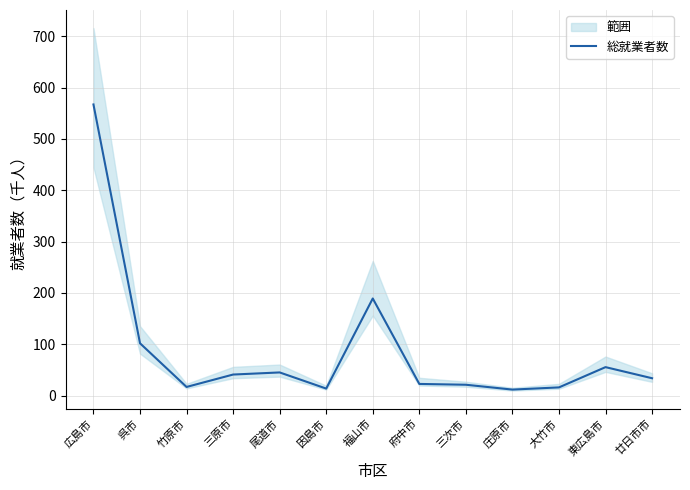

How many points are higher than both their immediate neighbors (excluding endpoints)?

3